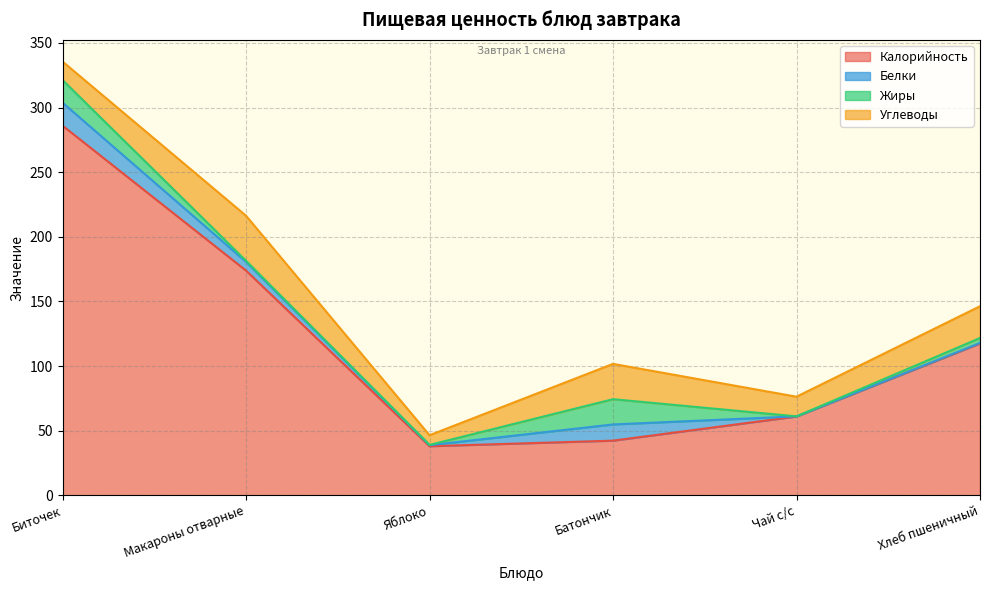

What is the greatest value displayed?

286.0